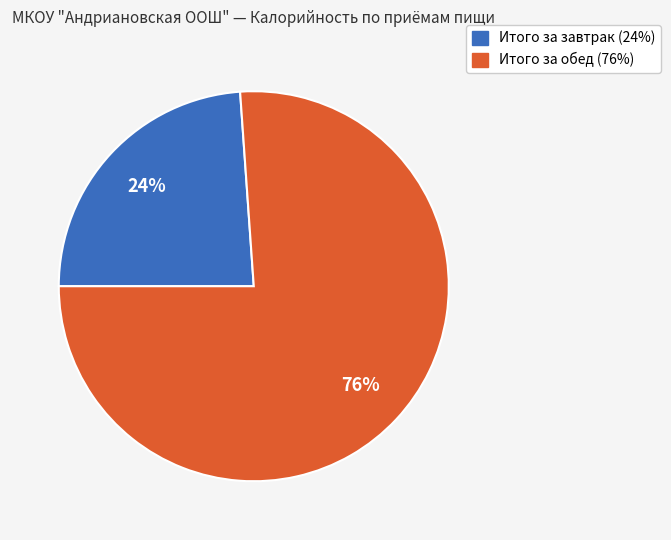

How many segments does this pie chart have?

2